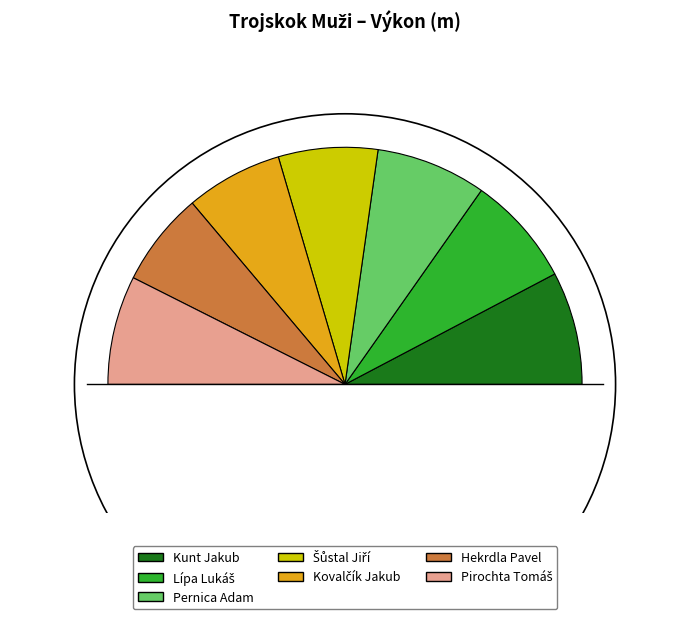

To the nearest percent, what is the difference between the Šůstal Jiří and Kunt Jakub slice percentages?

2%